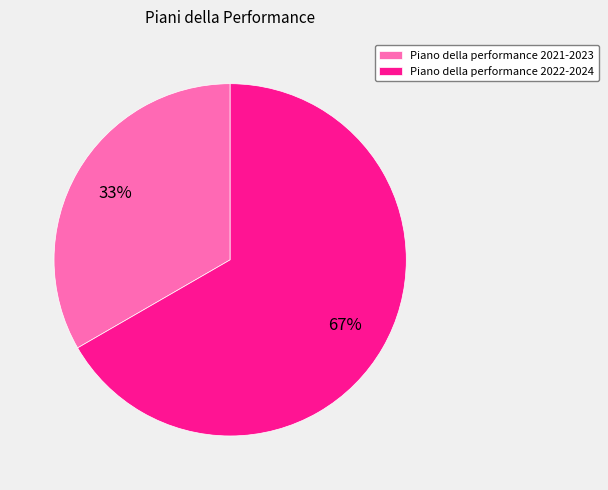

To the nearest percent, what is the combined percentage of Piano della performance 2021-2023 and Piano della performance 2022-2024?

100%